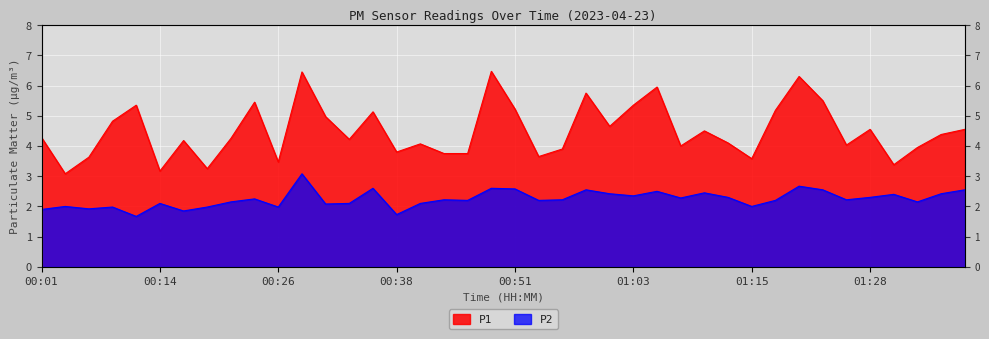

What is the minimum value for P1?

3.1